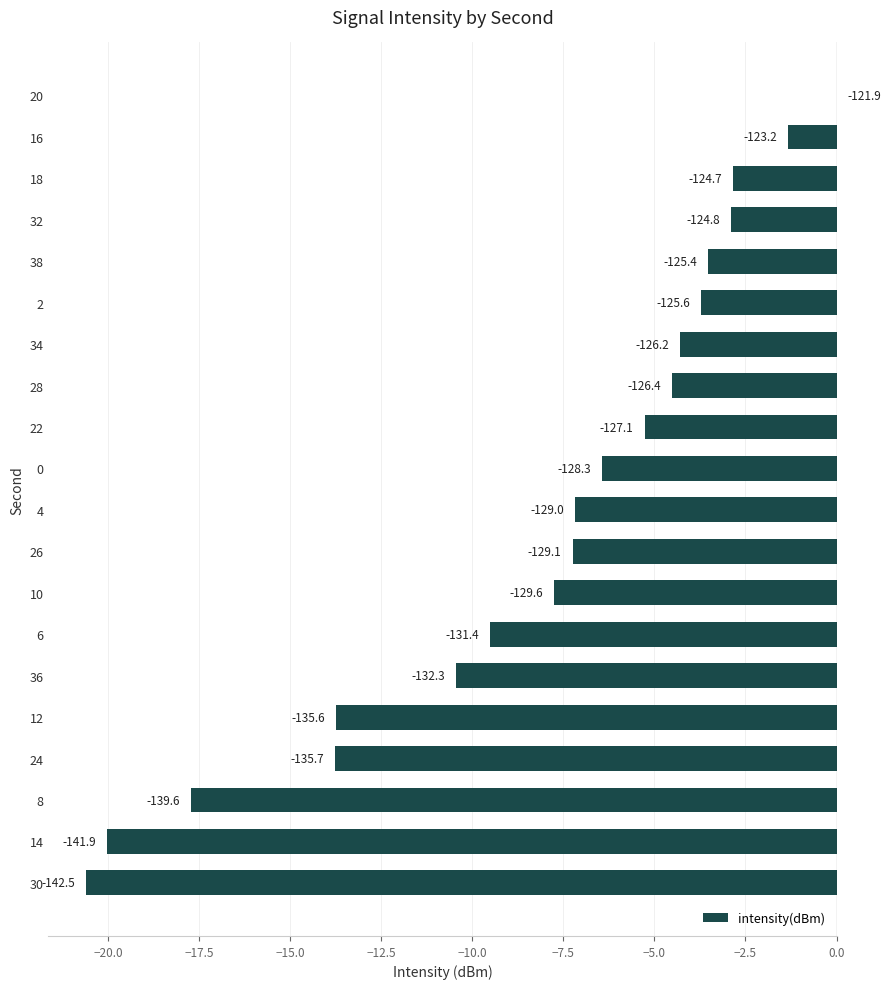

Are the bars horizontal?

Yes